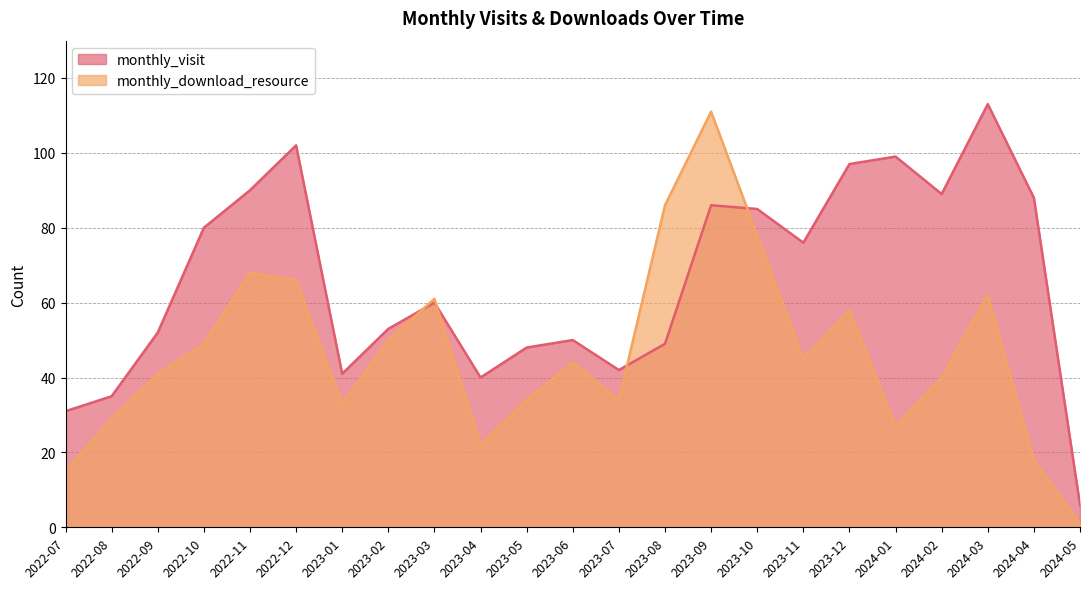

What is the sum of the monthly_download_resource values at 2023-07 and 2024-01?

61